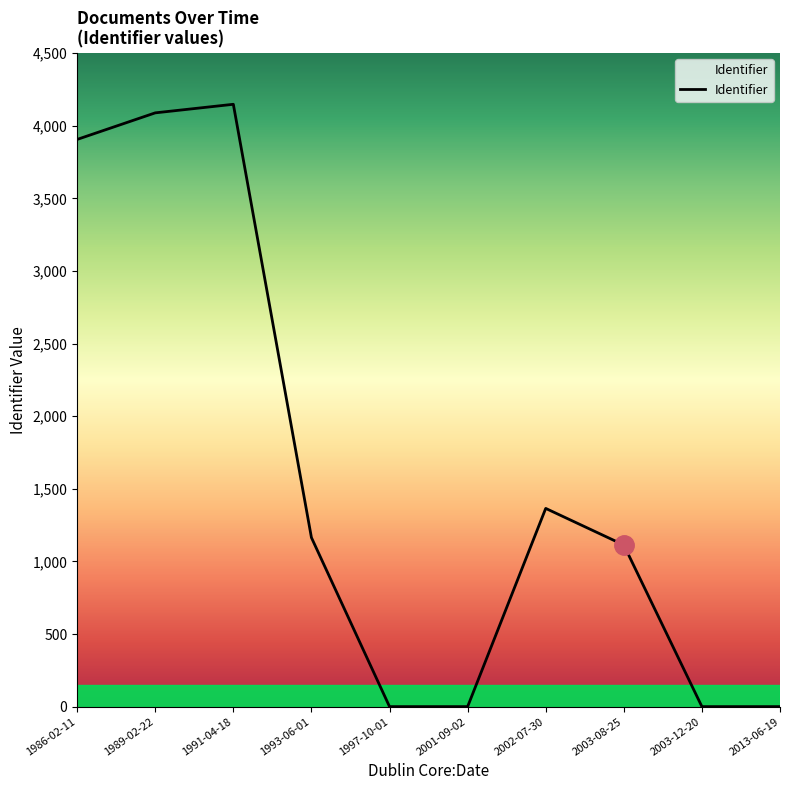

Where does the data first go above 1164?

1986-02-11